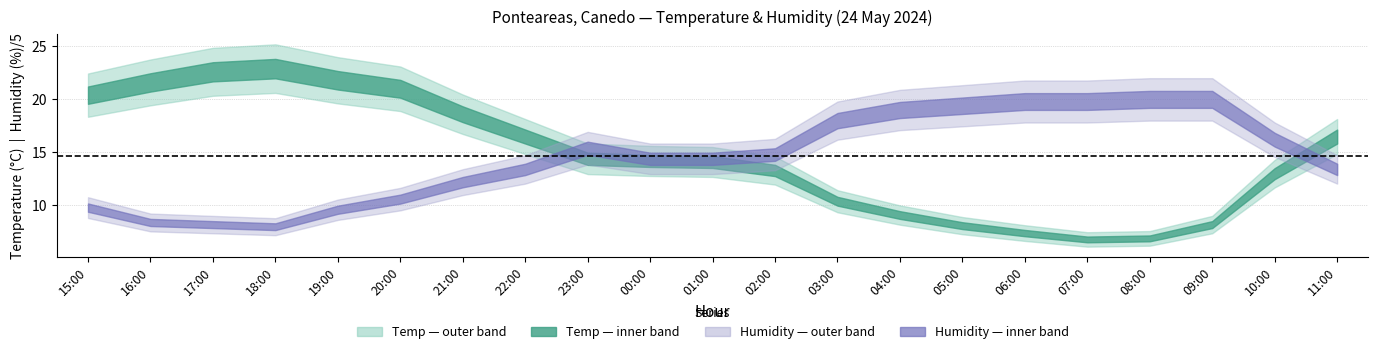

Is it true that Tenperartura (ºC) equals 6.8 at 07:00?

True